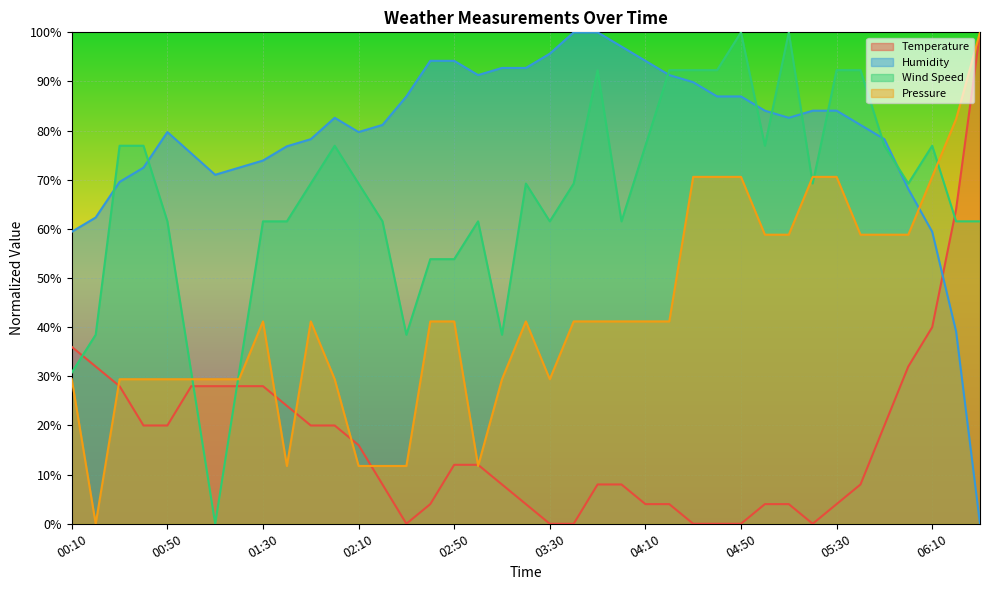

Rank the categories by Humidity value from highest to lowest.

03:40, 03:50, 04:00, 03:30, 02:40, 02:50, 04:10, 03:10, 03:20, 03:00, 04:20, 04:30, 02:30, 04:40, 04:50, 05:00, 05:20, 05:30, 02:00, 05:10, 02:20, 05:40, 00:50, 02:10, 01:50, 05:50, 01:40, 01:00, 01:30, 00:40, 01:20, 01:10, 00:30, 06:00, 00:20, 00:10, 06:10, 06:20, 06:30